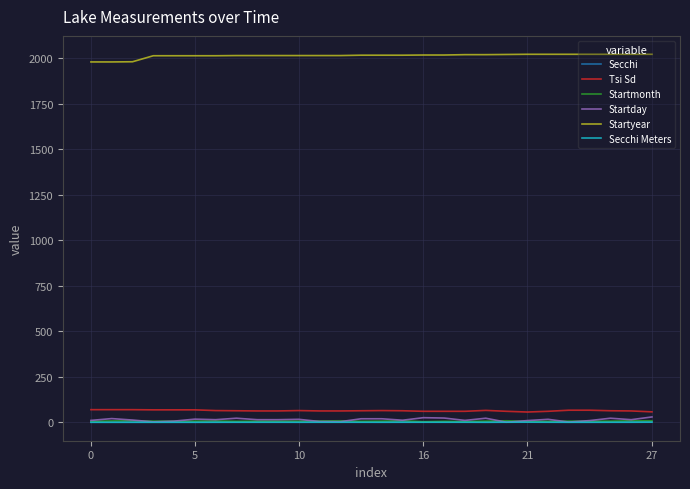

True or false: Startyear and Startmonth intersect in this chart.

False